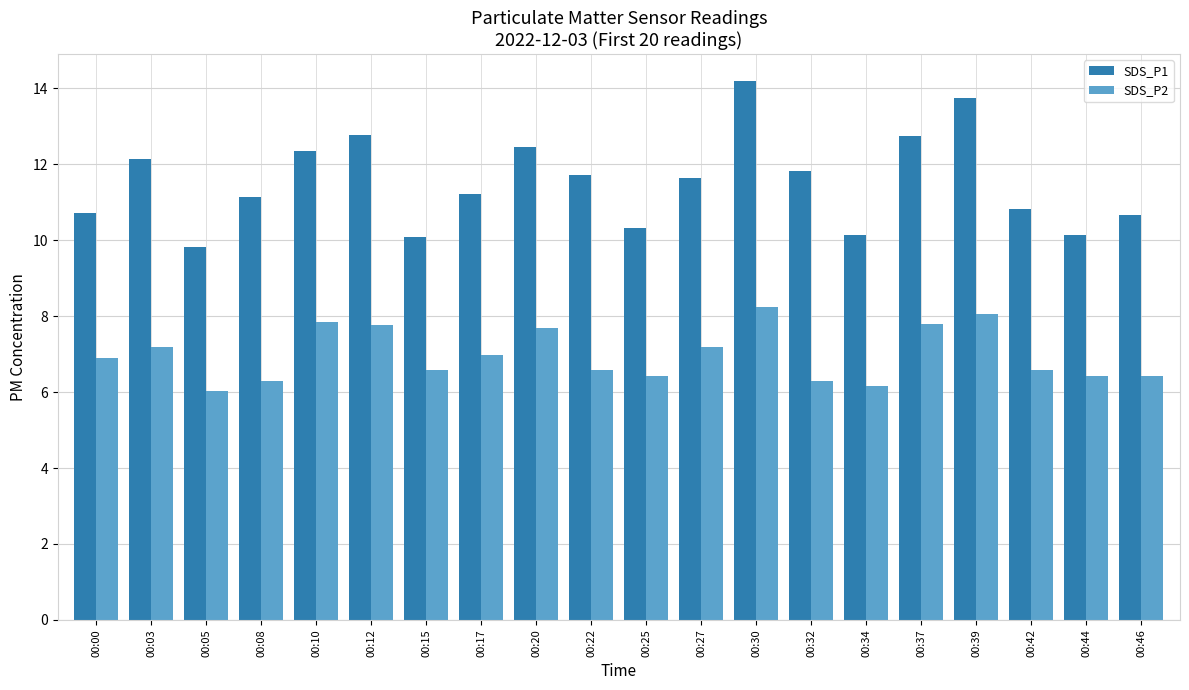

The value of SDS_P1 at 00:17 is 15.7. True or false?

False